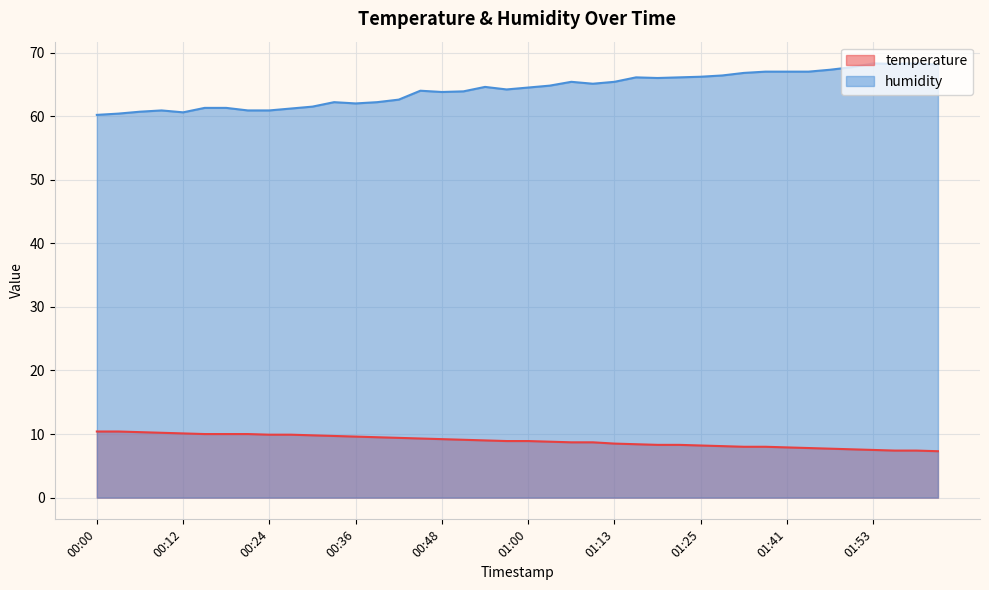

True or false: temperature and humidity cross at least once.

False